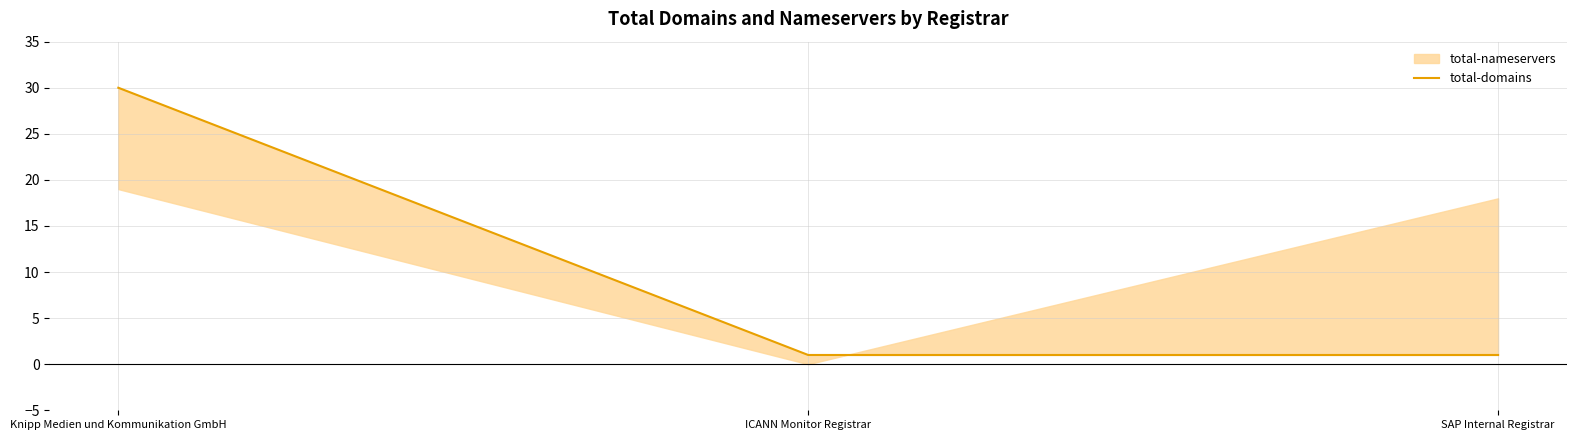

Count the number of categories in the chart.

3